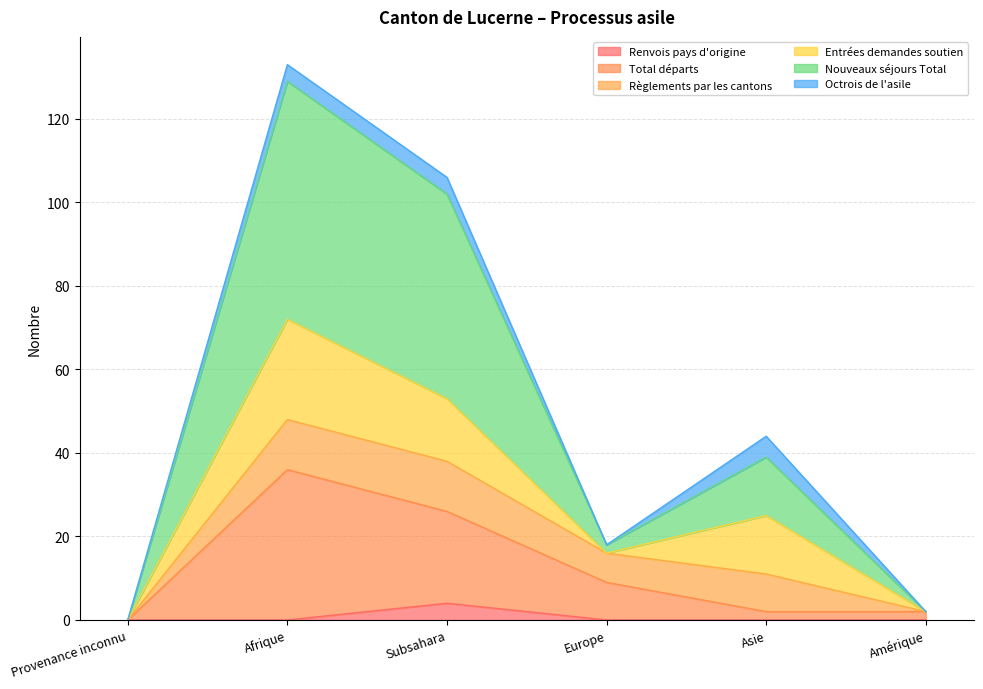

True or false: Renvois pays d'origine and Nouveaux séjours Total intersect in this chart.

False